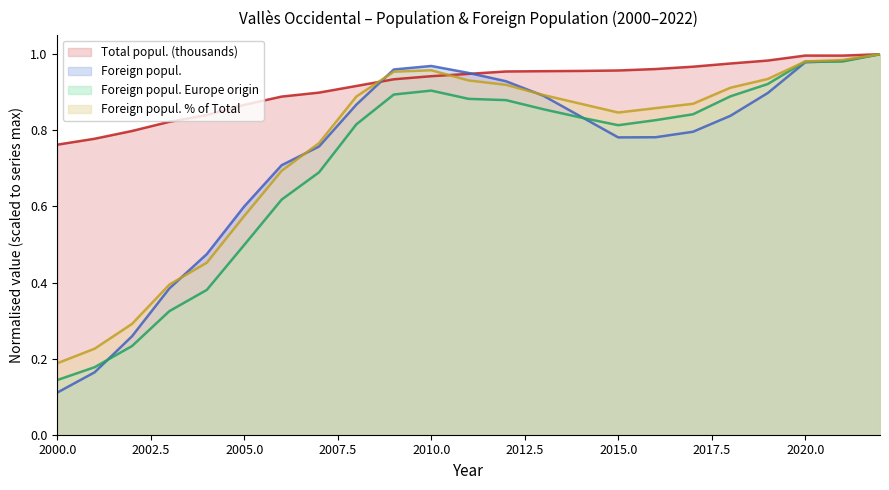

At 2003, list the series in order from largest to smallest.

Total popul. (thousands), Foreign popul. % of Total, Foreign popul., Foreign popul. Europe origin